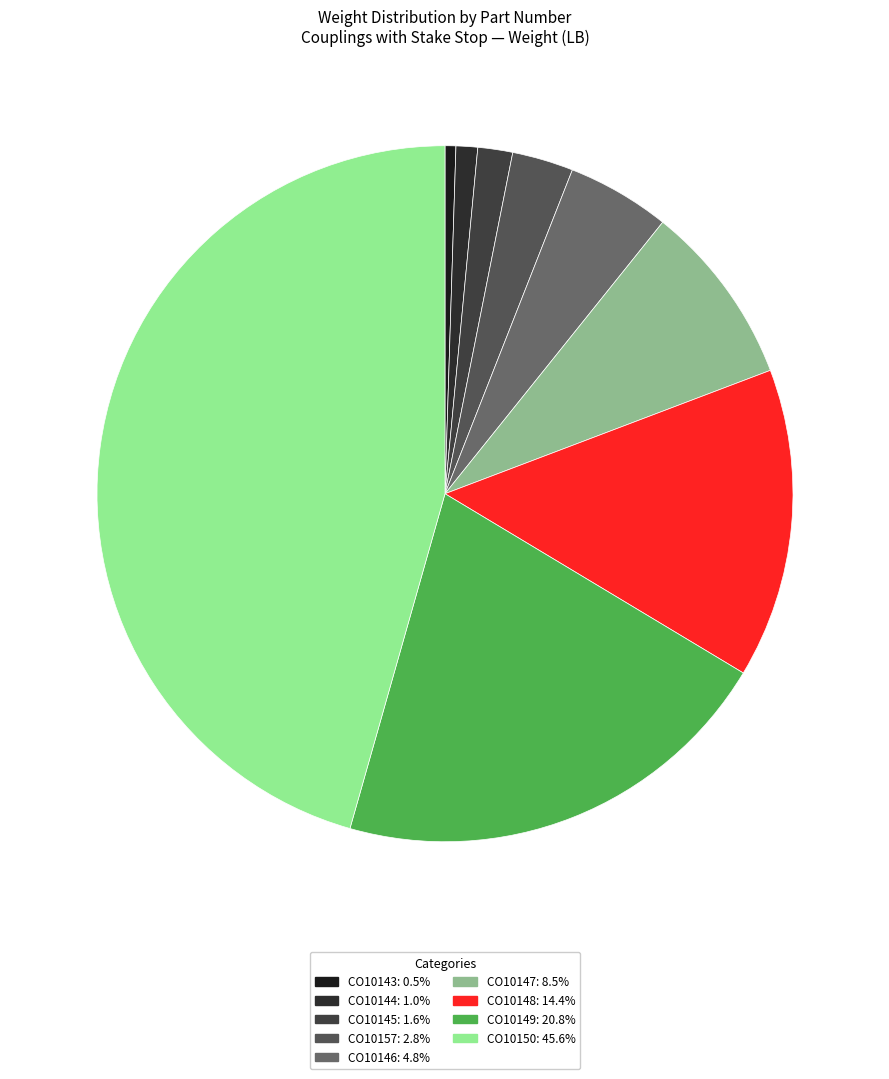

How many slices are in this pie chart?

9